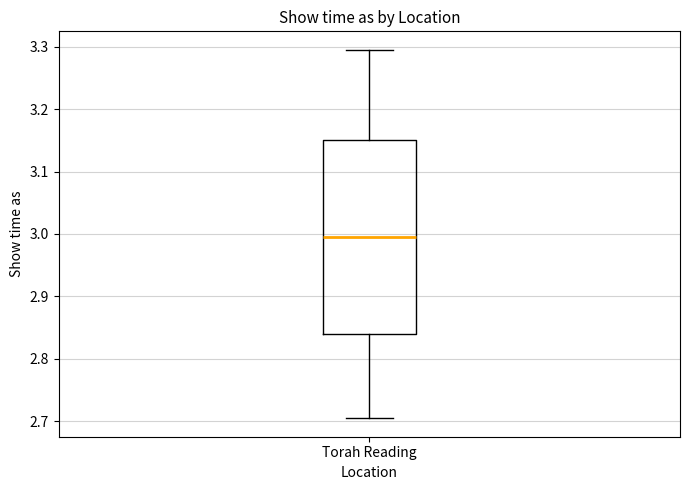

Where is the upper edge of the box for Torah Reading on the y-axis? The values are not printed on the chart, so give them approximately, as read against the axis.

3.15